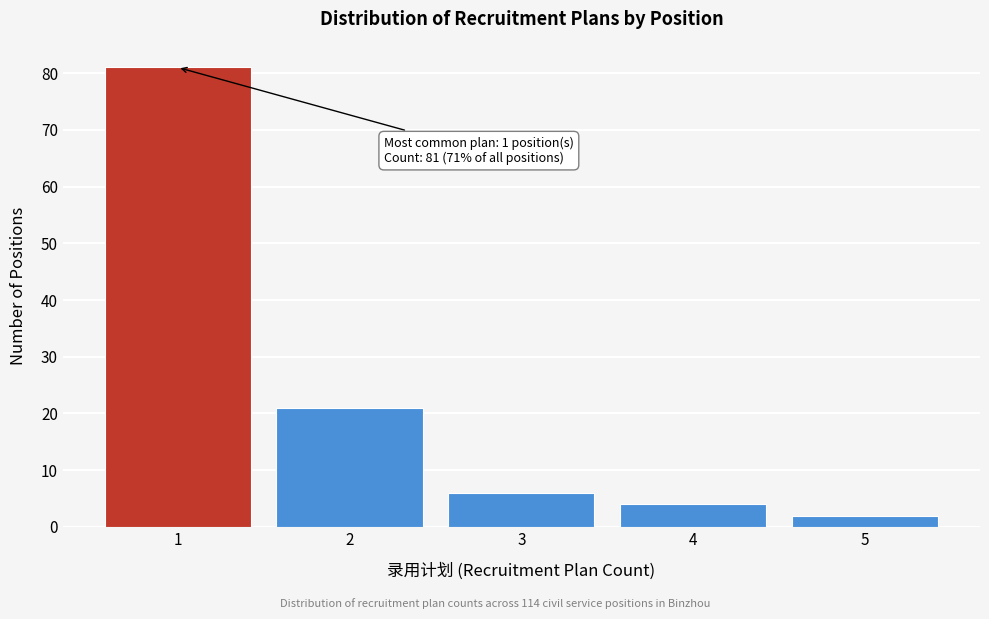

Reading left to right, extract all data points from this chart.

81	21	6	4	2